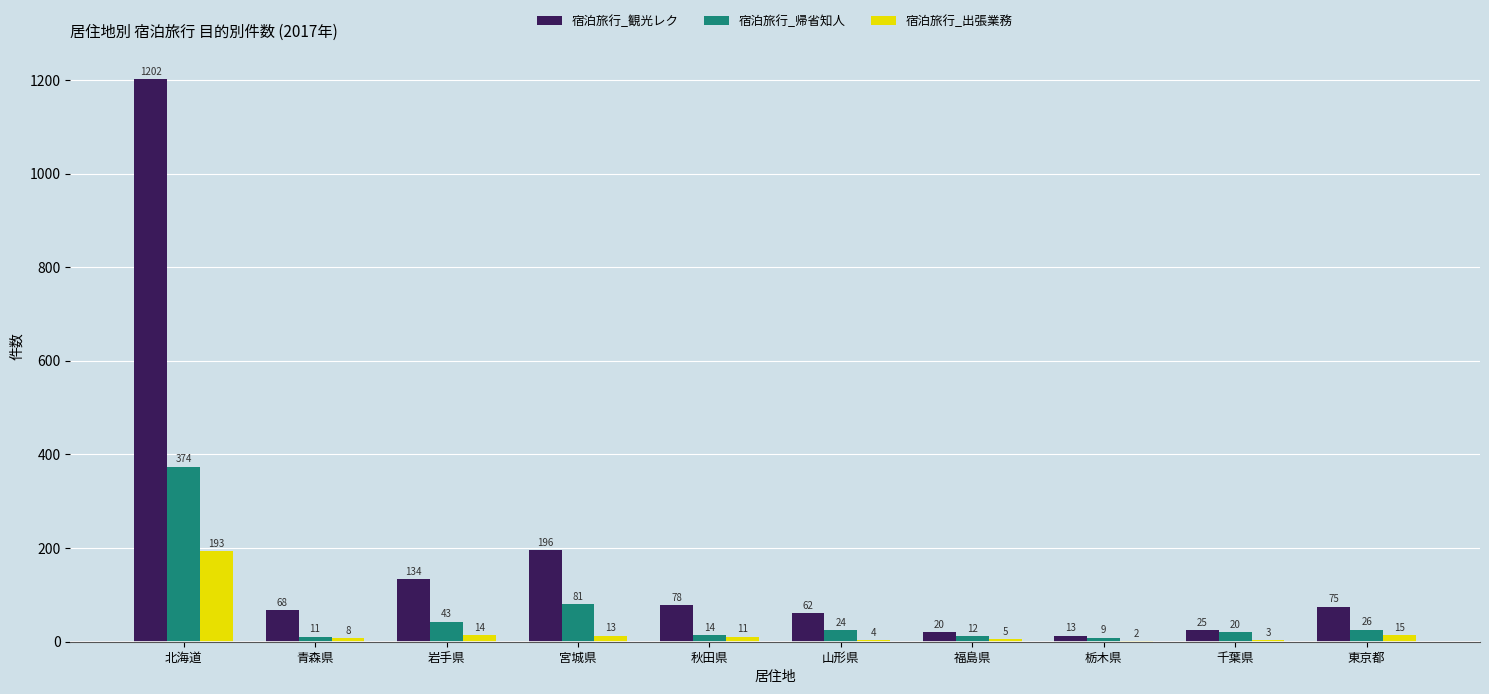

Which series changed the most between 宮城県 and 千葉県?

宿泊旅行_観光レク